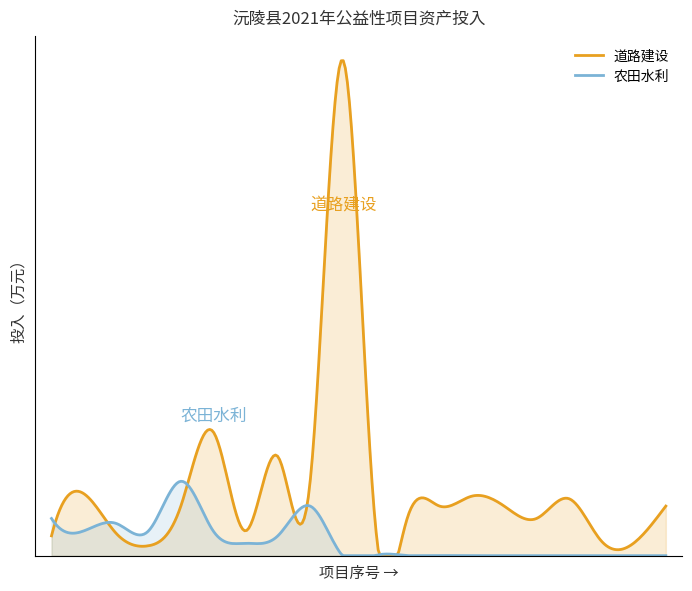

At how many categories does at least one series exceed 122?

1